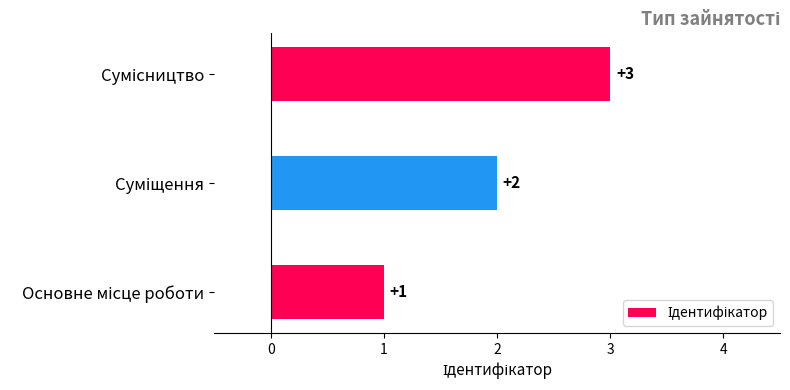

How many values are between 1 and 3?

3